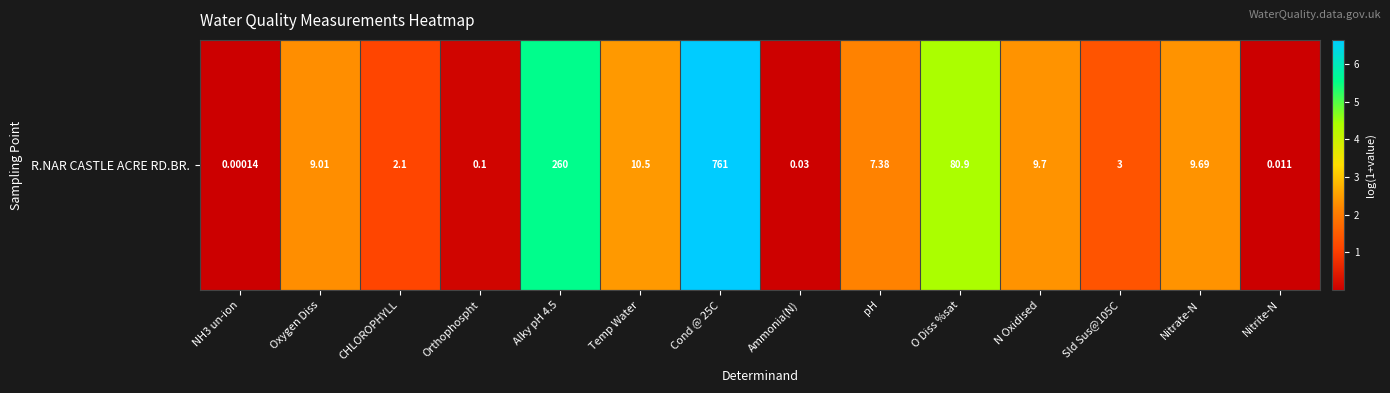

List the labels in order of value, smallest first.

NH3 un-ion, Nitrite-N, Ammonia(N), Orthophospht, CHLOROPHYLL, Sld Sus@105C, pH, Oxygen Diss, Nitrate-N, N Oxidised, Temp Water, O Diss %sat, Alky pH 4.5, Cond @ 25C